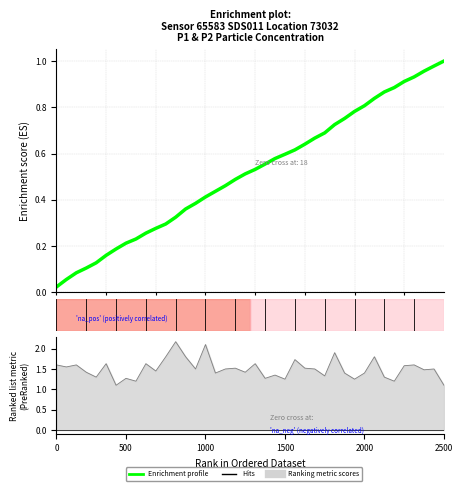

How many lines are shown in the chart?

1